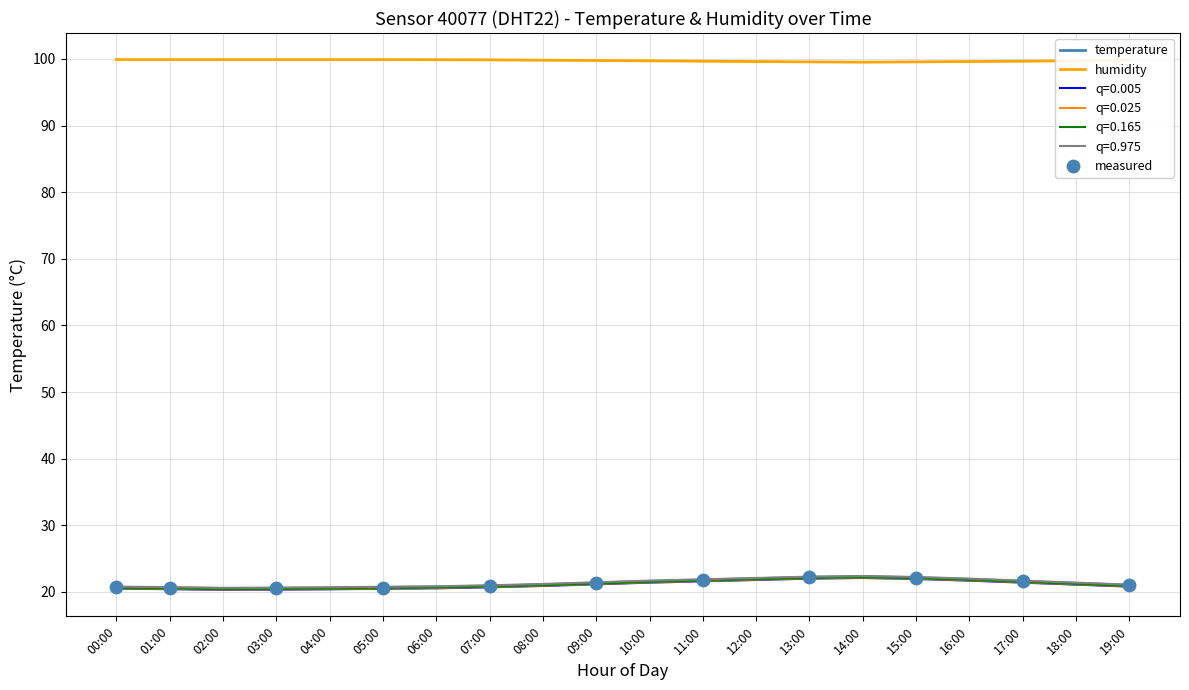

Which series has the largest total across all categories?

humidity